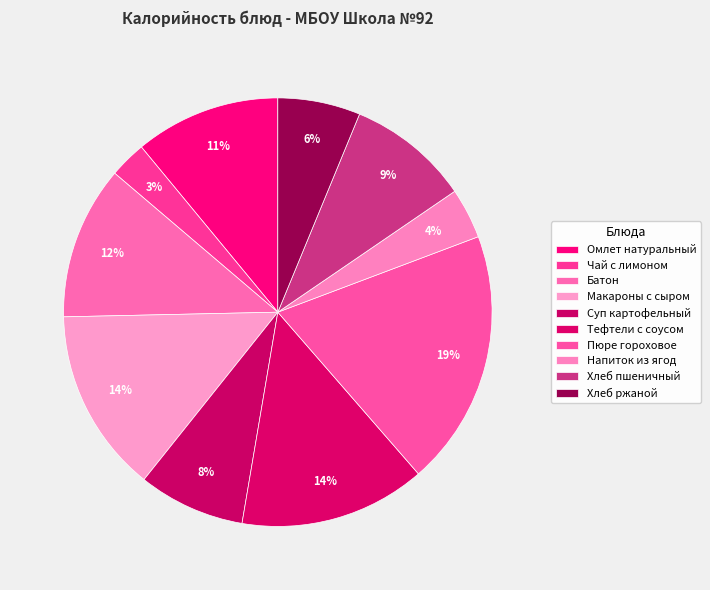

What is the largest slice in the pie chart?

Пюре гороховое